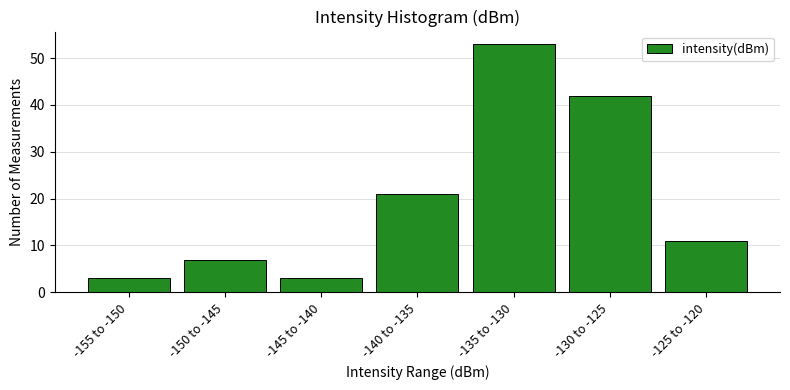

Reading left to right, transcribe all the data shown in this chart.

-155 to -150=3	-150 to -145=7	-145 to -140=3	-140 to -135=21	-135 to -130=53	-130 to -125=42	-125 to -120=11